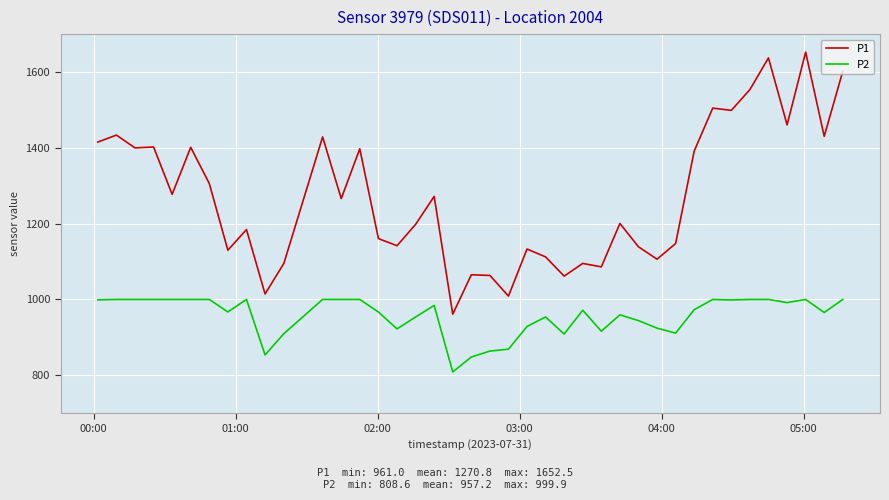

What is the minimum value shown in the chart?

808.6